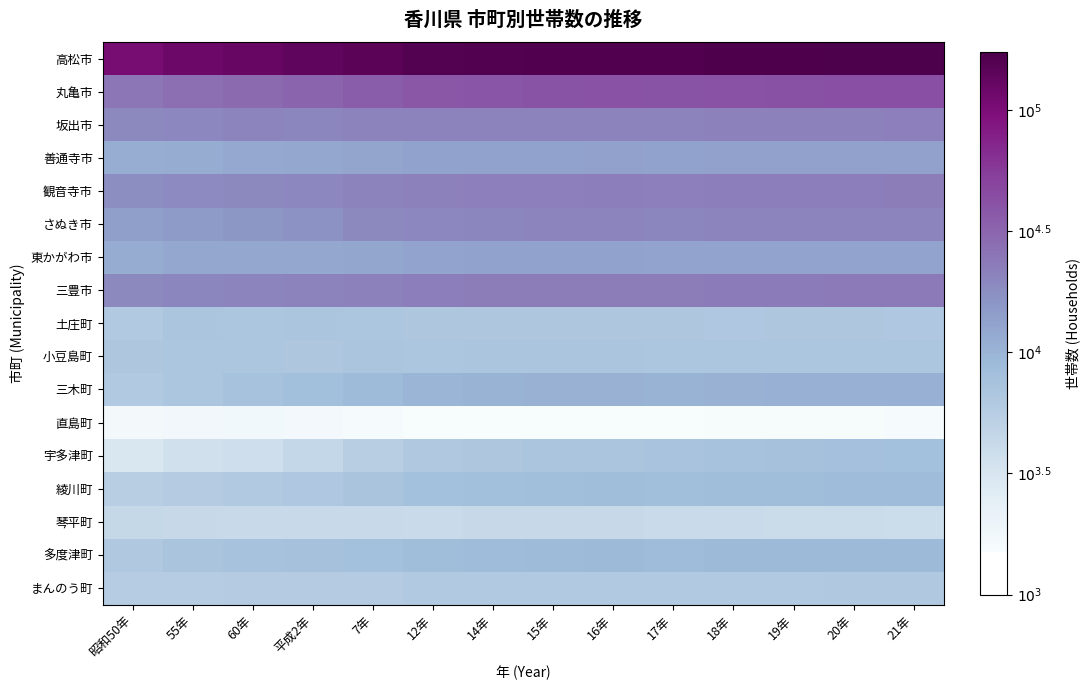

Which label corresponds to the largest value in the chart?

21年